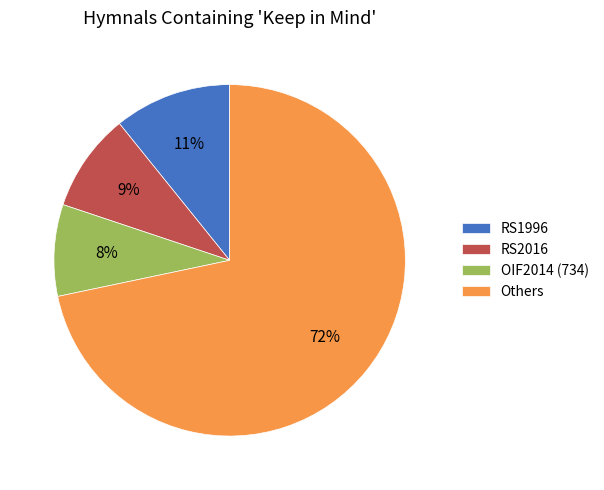

Which category accounts for the majority?

Others